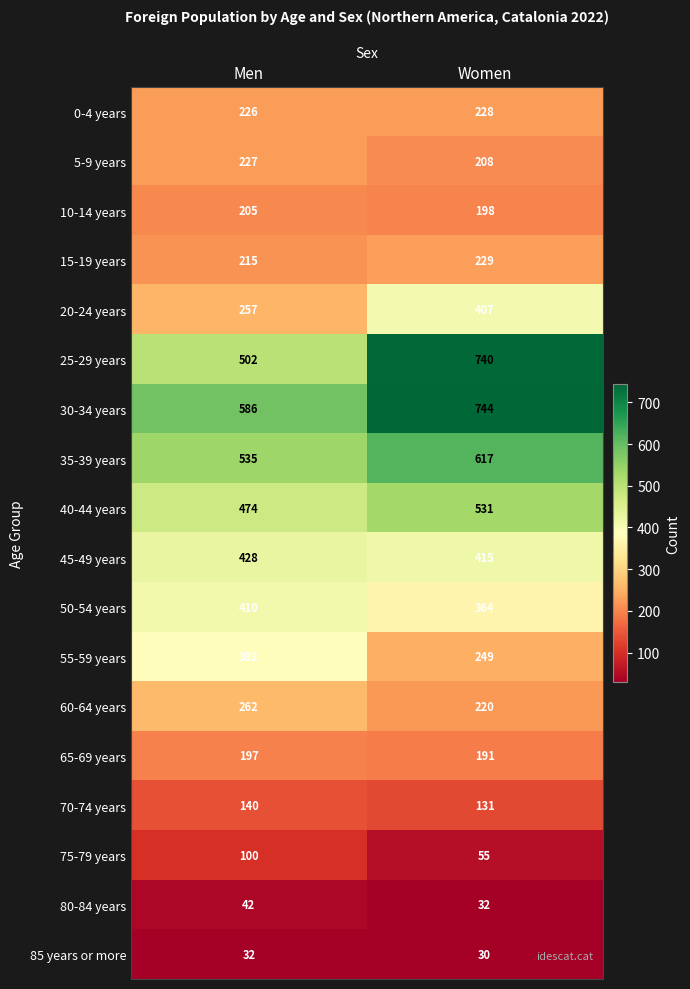

What is the total value across all series at Men?

5220